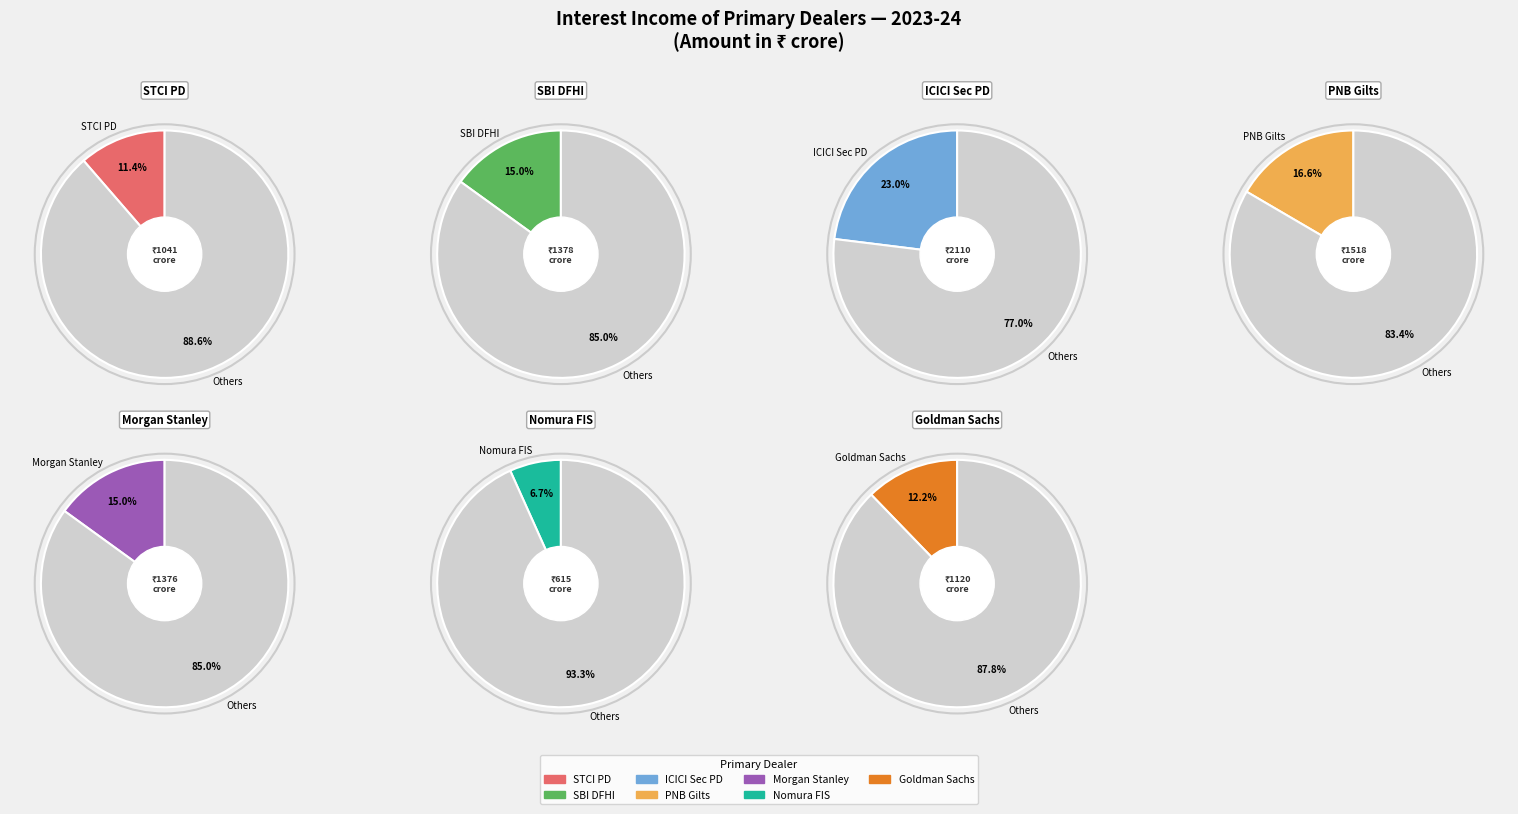

What is the smallest slice in the pie chart?

Nomura Fixed Income Securities